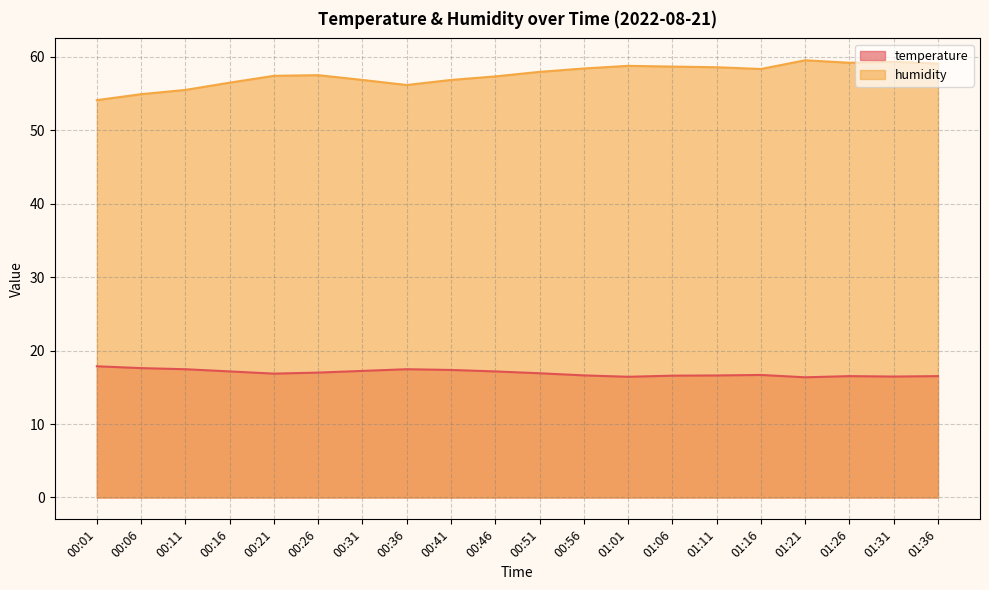

Reading left to right, extract all data points from this chart.

temperature: 17.9	17.6	17.5	17.2	16.9	17.0	17.2	17.5	17.4	17.2	16.9	16.6	16.4	16.6	16.6	16.7	16.4	16.5	16.5	16.5
humidity: 54.1	54.9	55.5	56.5	57.4	57.5	56.9	56.2	56.9	57.4	58.0	58.4	58.8	58.7	58.6	58.4	59.5	59.2	59.4	59.1